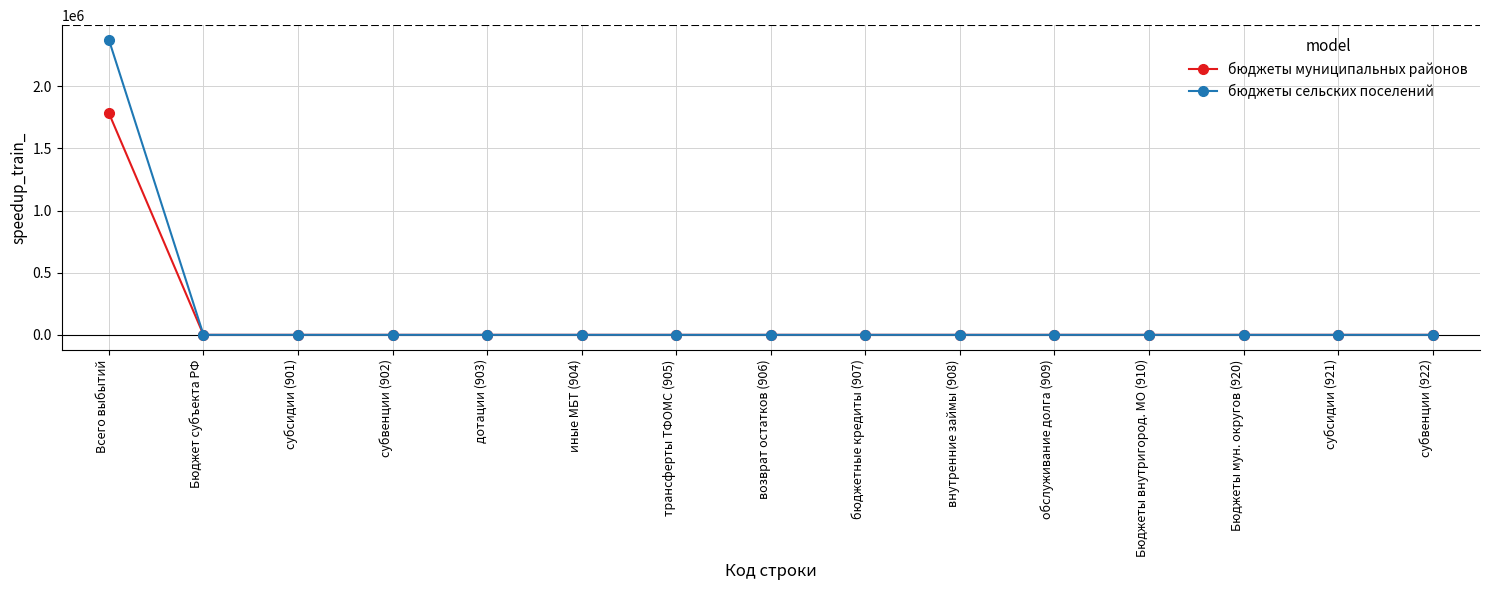

Reading left to right, extract all data points from this chart.

бюджеты муниципальных районов: 1783800	0	0	0	0	0	0	0	0	0	0	0	0	0	0
бюджеты сельских поселений: 2373875	0	0	0	0	0	0	0	0	0	0	0	0	0	0